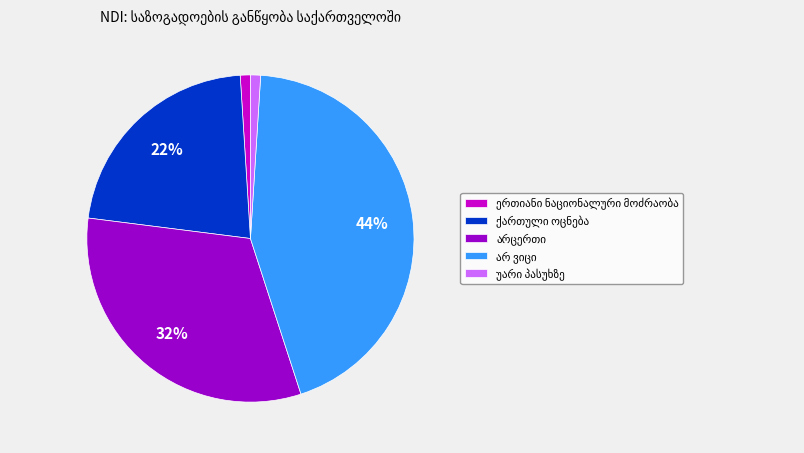

Is there a majority slice in this chart?

No